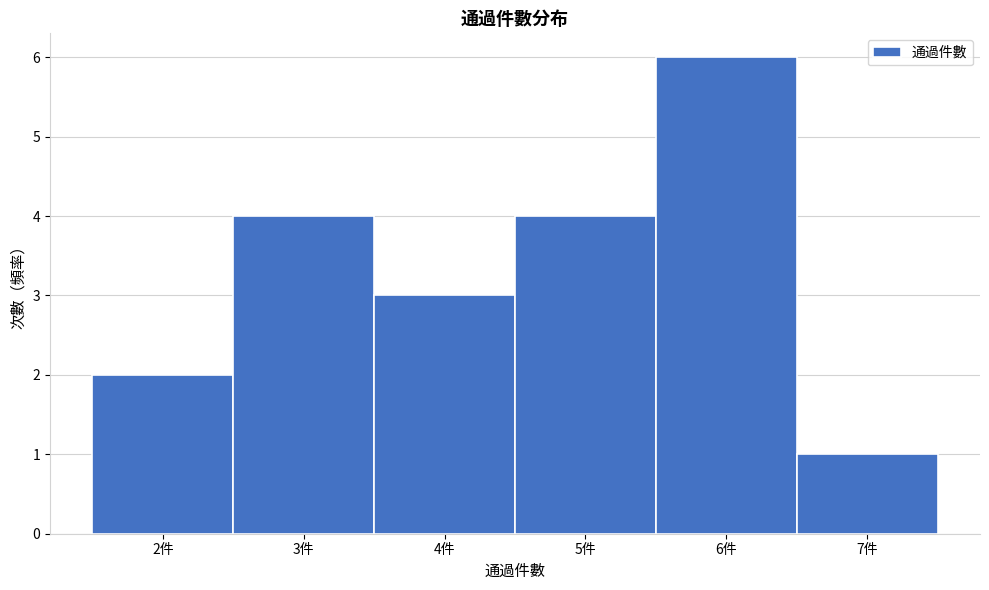

What is the height of the bar covering 5.5 to 6.5 on the x-axis? The values are not printed on the chart, so give them approximately, as read against the axis.

6